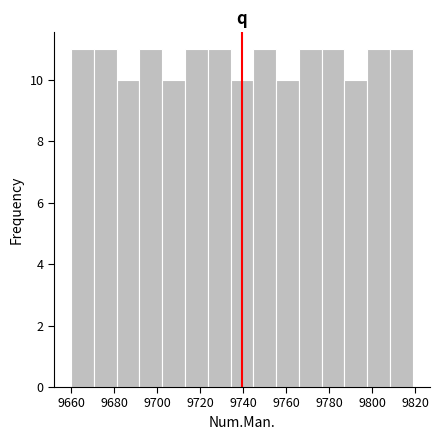

How tall is the bar that spans 9734.2 to 9744.8 on the x-axis? Neither the bar edges nor the heights are printed on the chart, so give them approximately, as read against the axes.

10